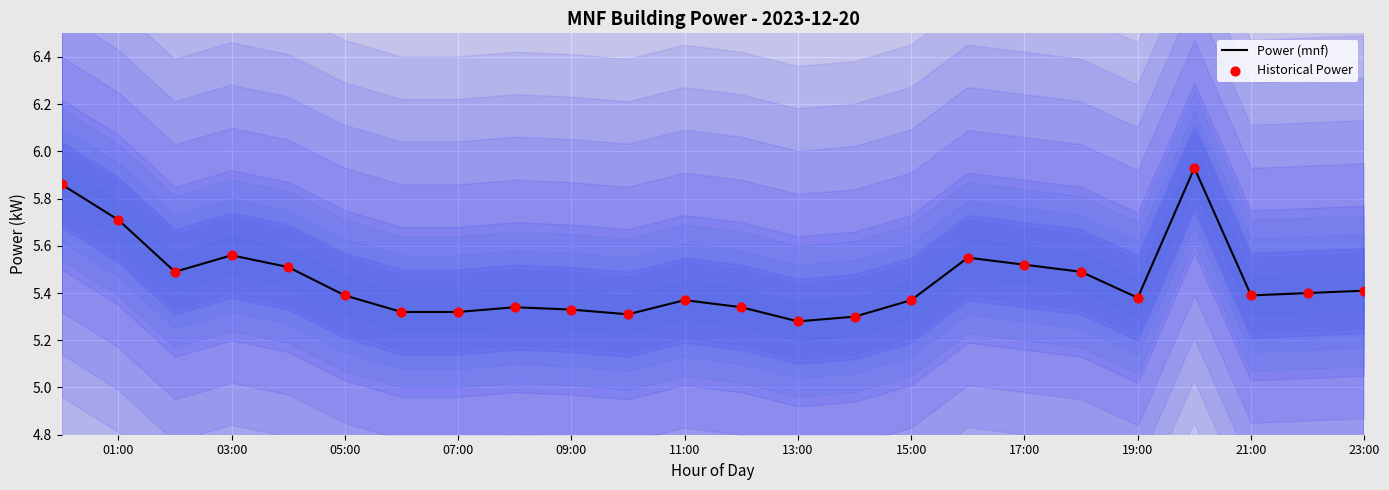

Which series contains the lowest Y value?

Power (mnf)